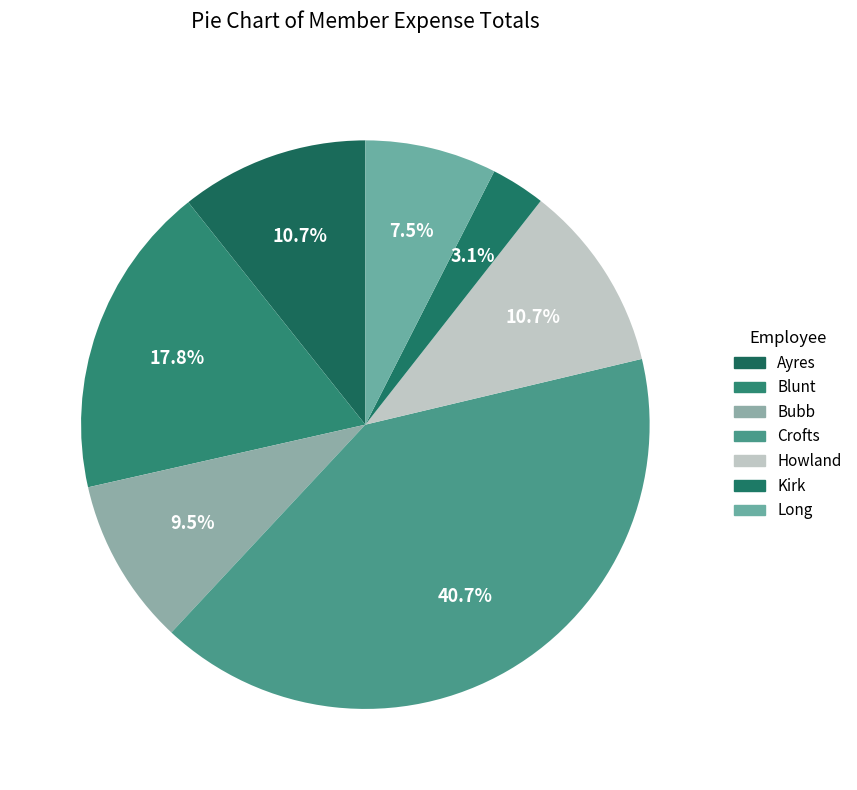

What portion of the pie excludes Howland?

89.3%